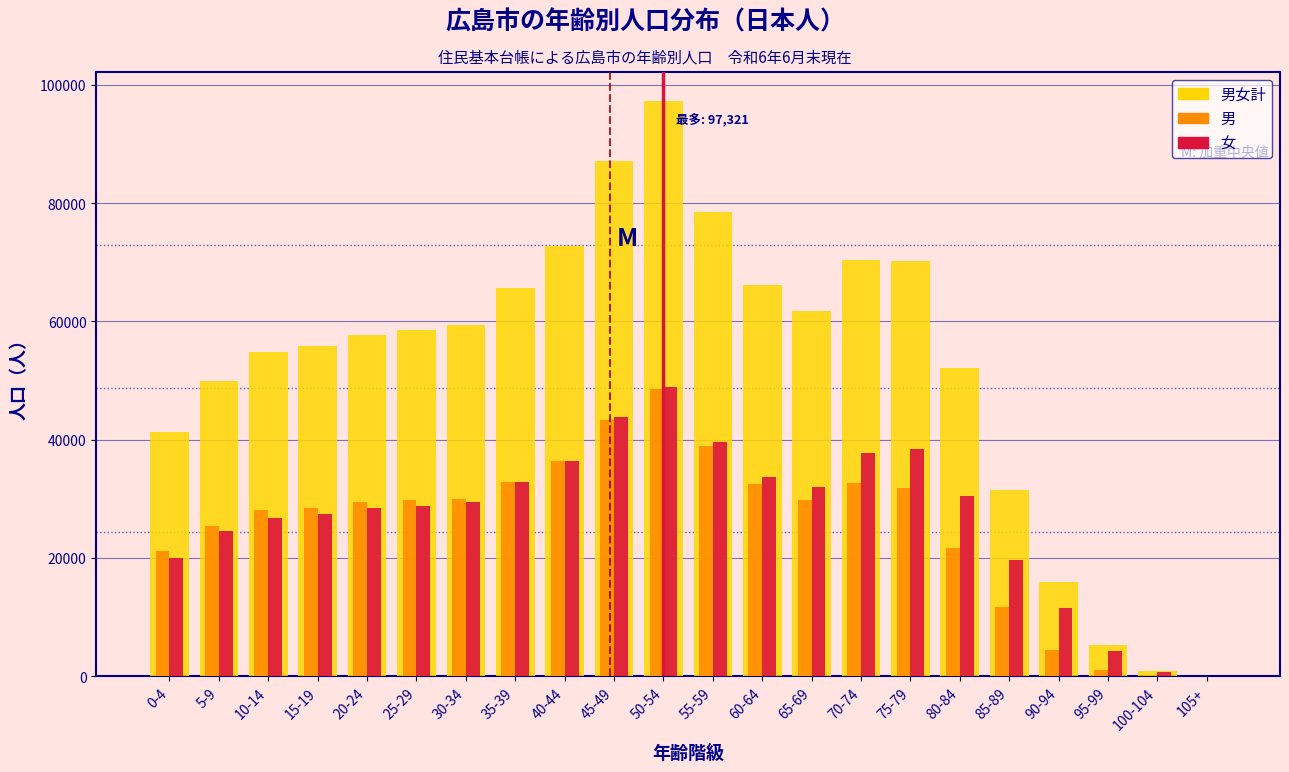

Between 50-54 and 100-104, which series saw the biggest shift?

男女計